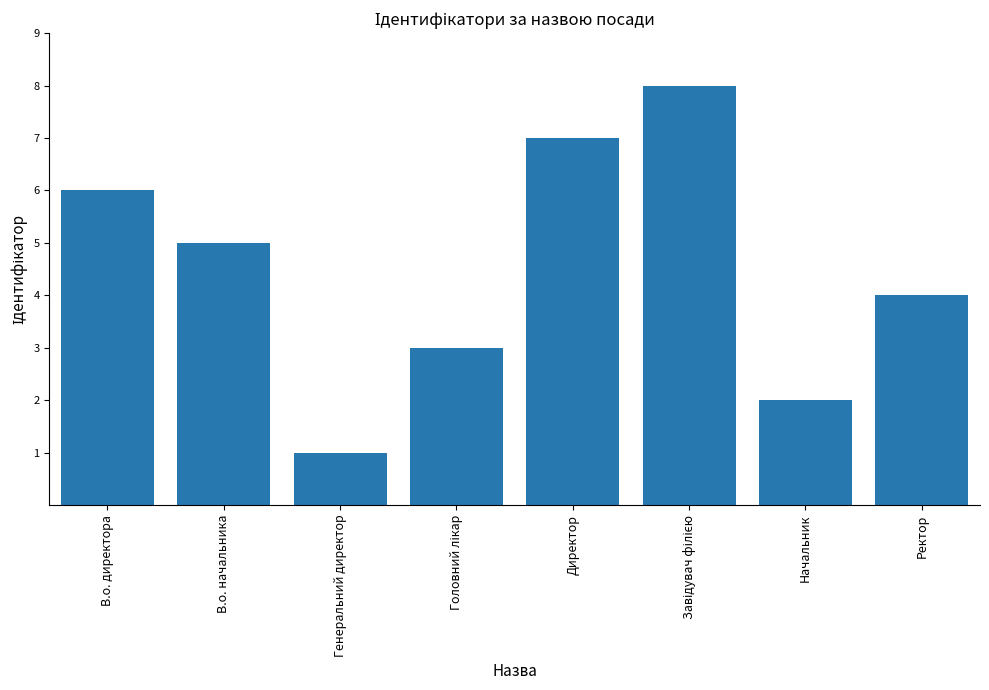

What is the minimum value shown in the chart?

1